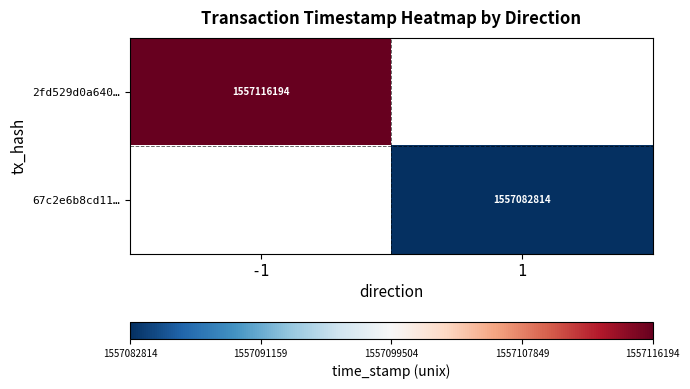

True or false: 2fd529d0a640… has a value of 1557116194 at -1.

True